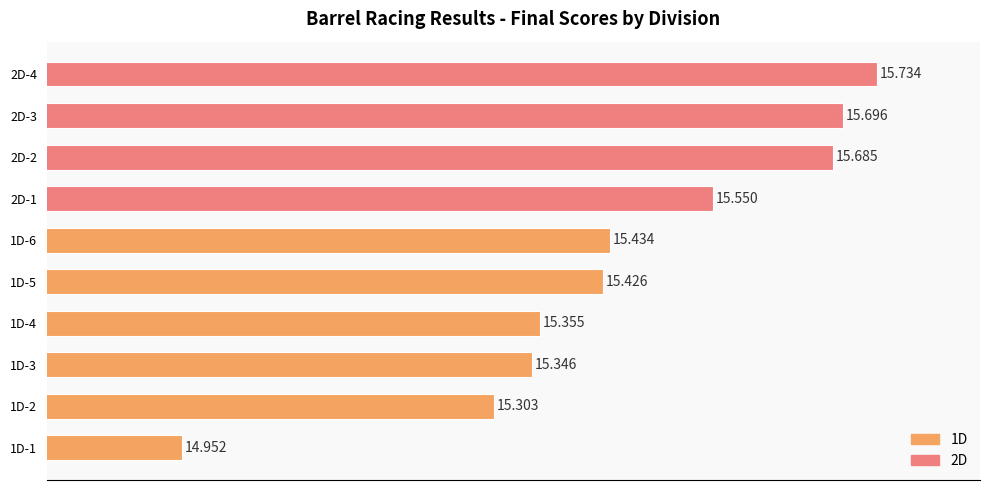

How many distinct data groups are displayed?

1